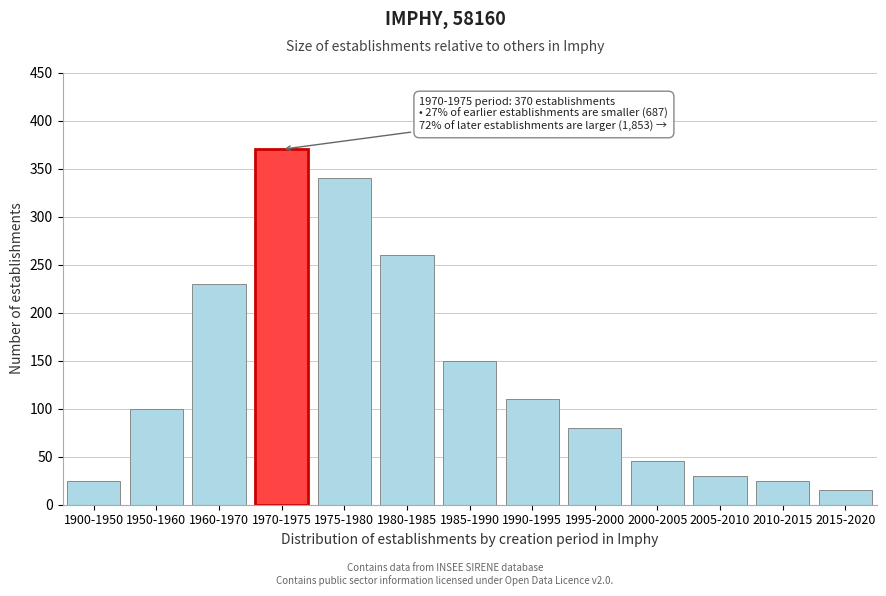

Reading right to left, extract all data points from this chart.

2015-2020=15	2010-2015=25	2005-2010=30	2000-2005=45	1995-2000=80	1990-1995=110	1985-1990=150	1980-1985=260	1975-1980=340	1970-1975=370	1960-1970=230	1950-1960=100	1900-1950=25